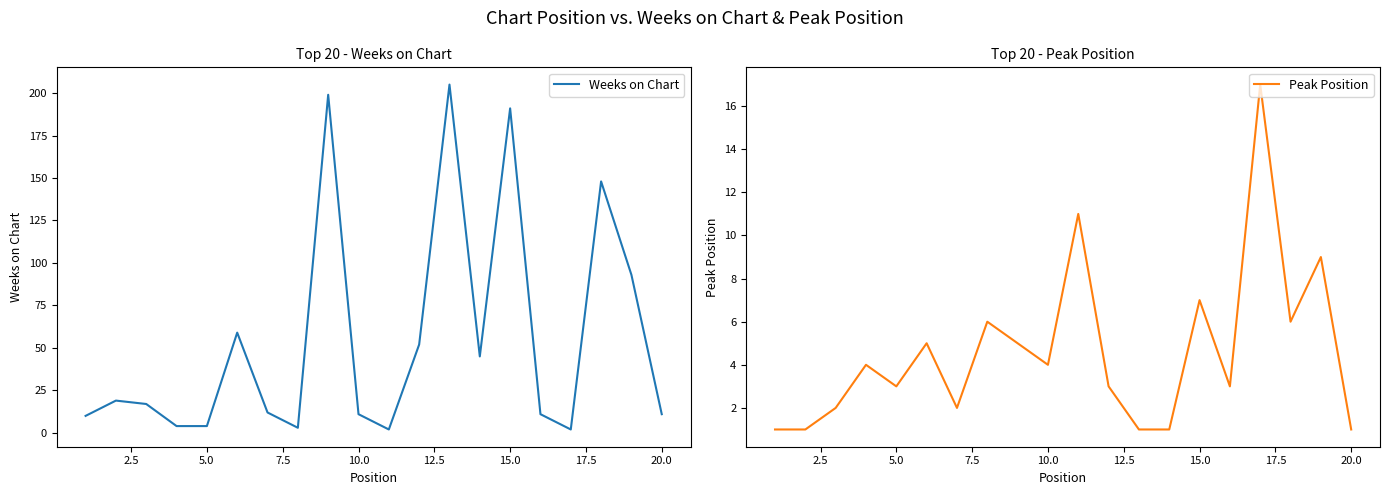

How many data points in Peak Position are above 4?

8